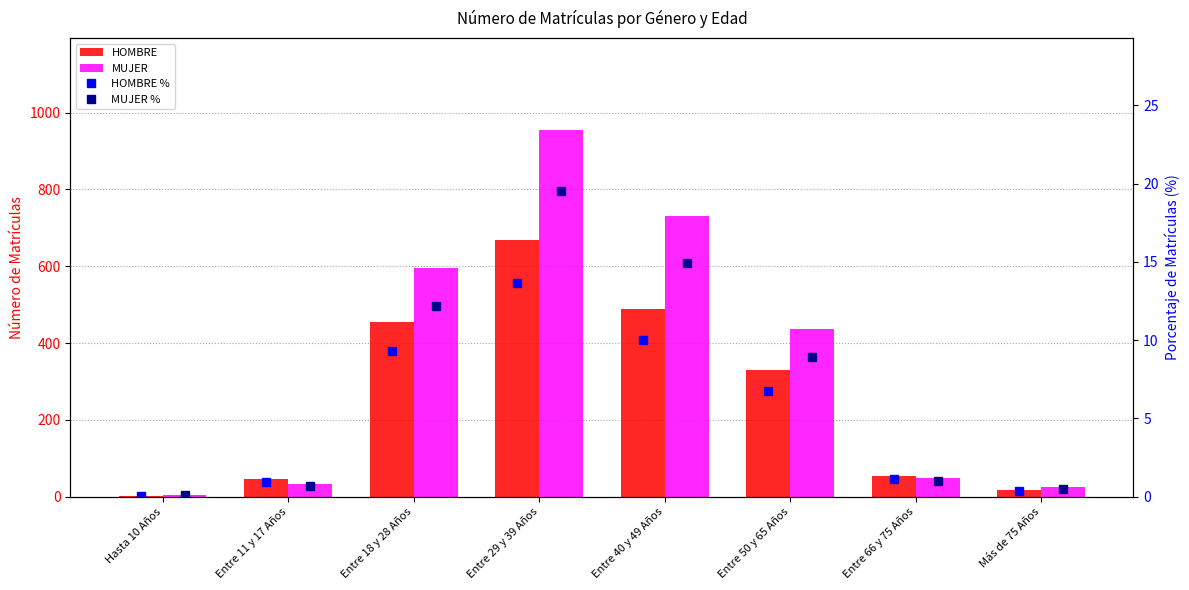

Rank the series by their maximum value, from lowest to highest.

HOMBRE %, MUJER %, HOMBRE, MUJER